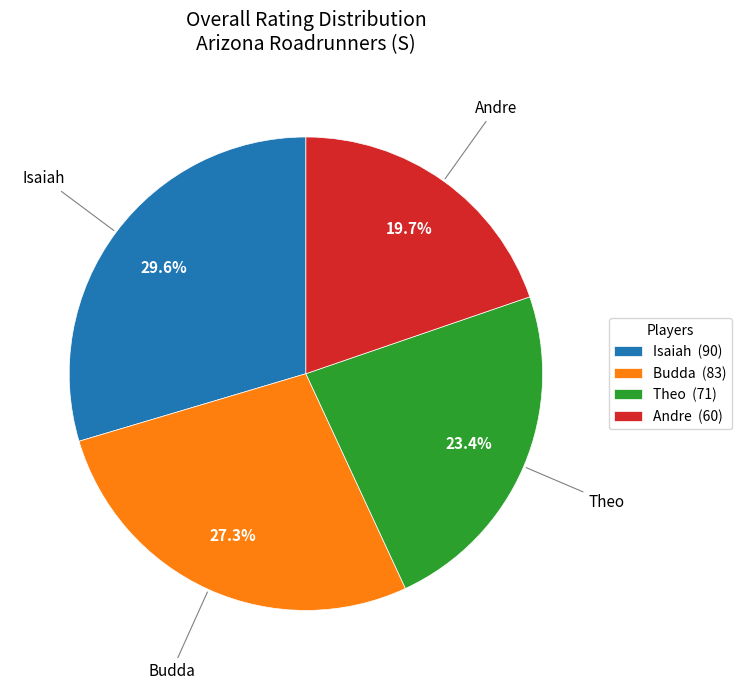

Which has a higher value, Isaiah (90) or Theo (71)?

Isaiah (90)